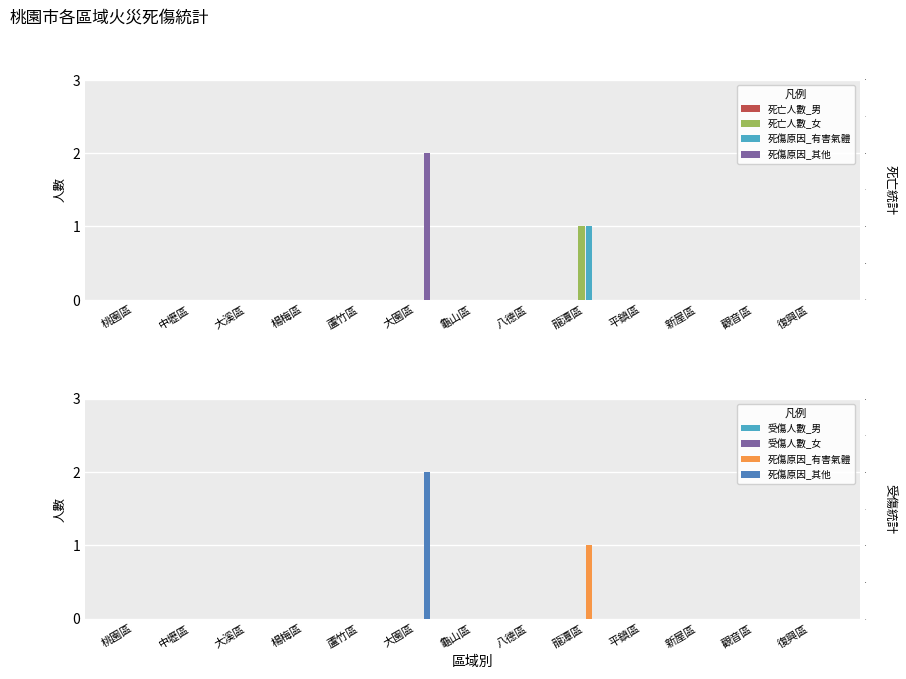

Which category has the lowest value across all series?

桃園區